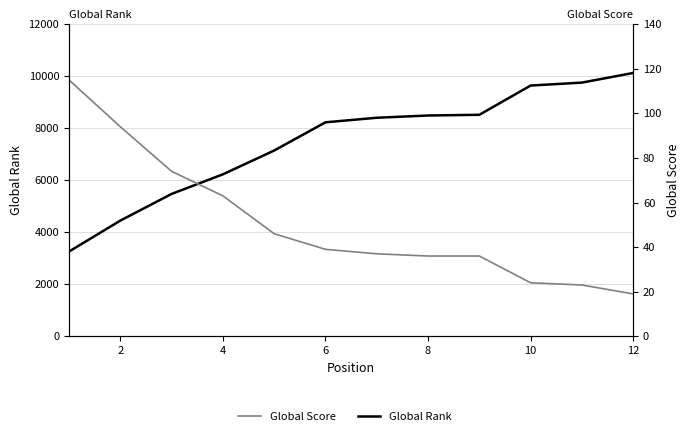

How many lines are shown in the chart?

2